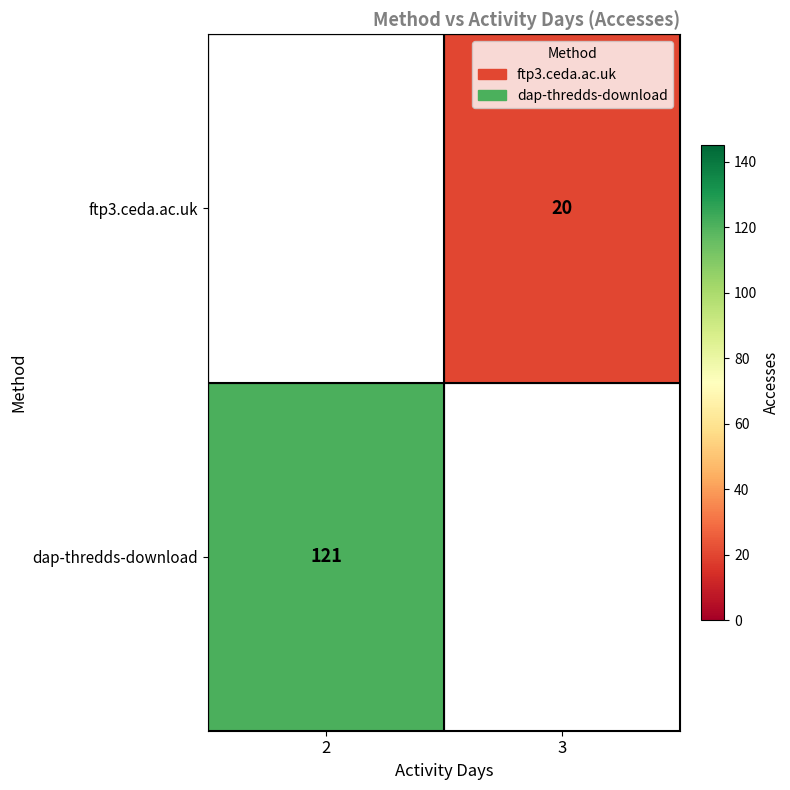

Is it true that ftp3.ceda.ac.uk equals 20 at 3?

True